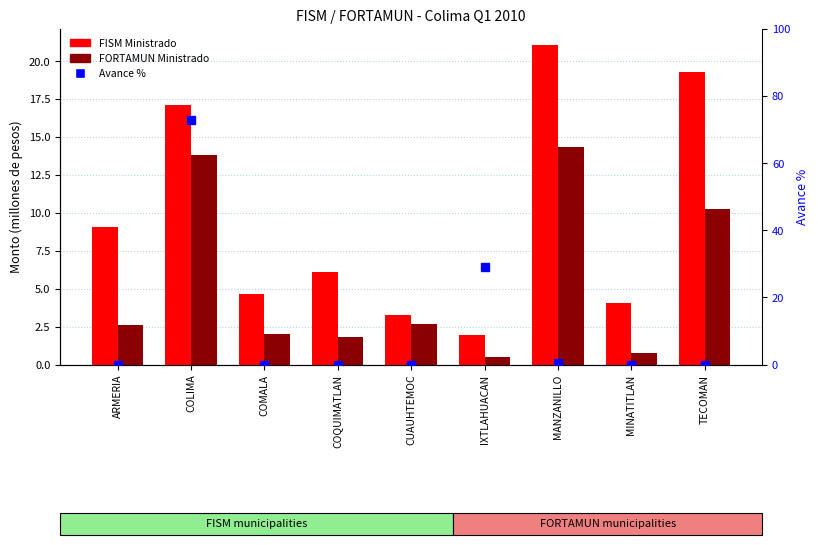

Does the chart contain any negative values?

No